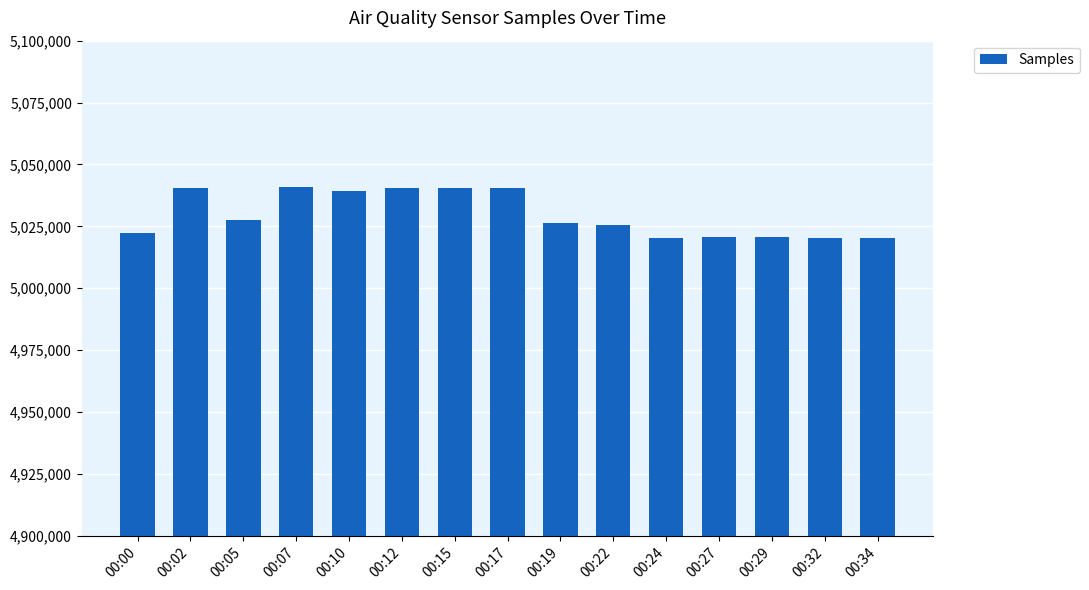

What is the difference between the values at 00:12 and 00:17?

169